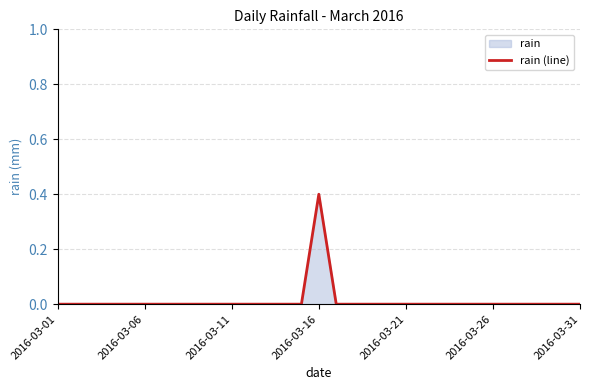

Reading left to right, transcribe all the data shown in this chart.

0.0	0.0	0.0	0.0	0.0	0.0	0.0	0.0	0.0	0.0	0.0	0.0	0.0	0.0	0.0	0.4	0.0	0.0	0.0	0.0	0.0	0.0	0.0	0.0	0.0	0.0	0.0	0.0	0.0	0.0	0.0